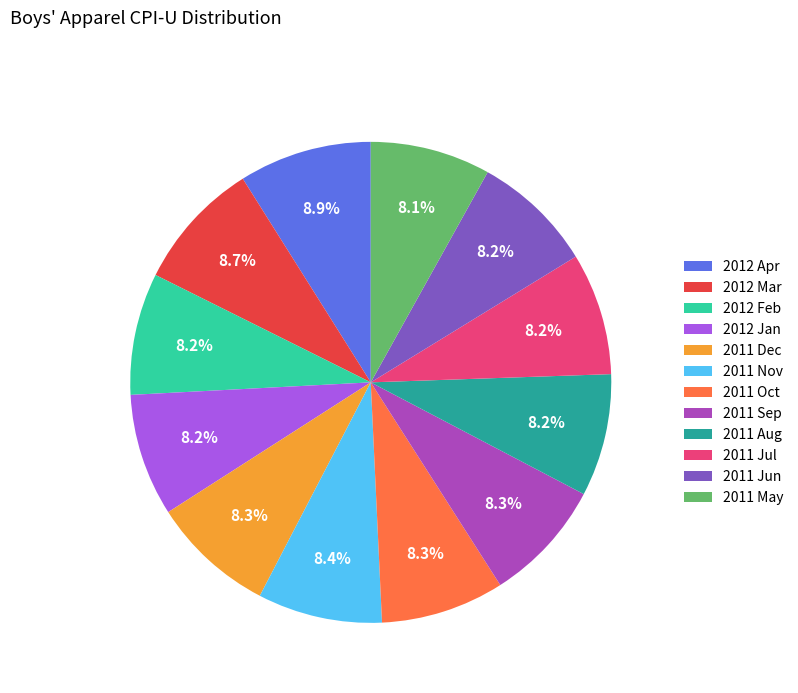

What is the ratio of the value at 2011 Sep to the value at 2011 Jul?

1.0